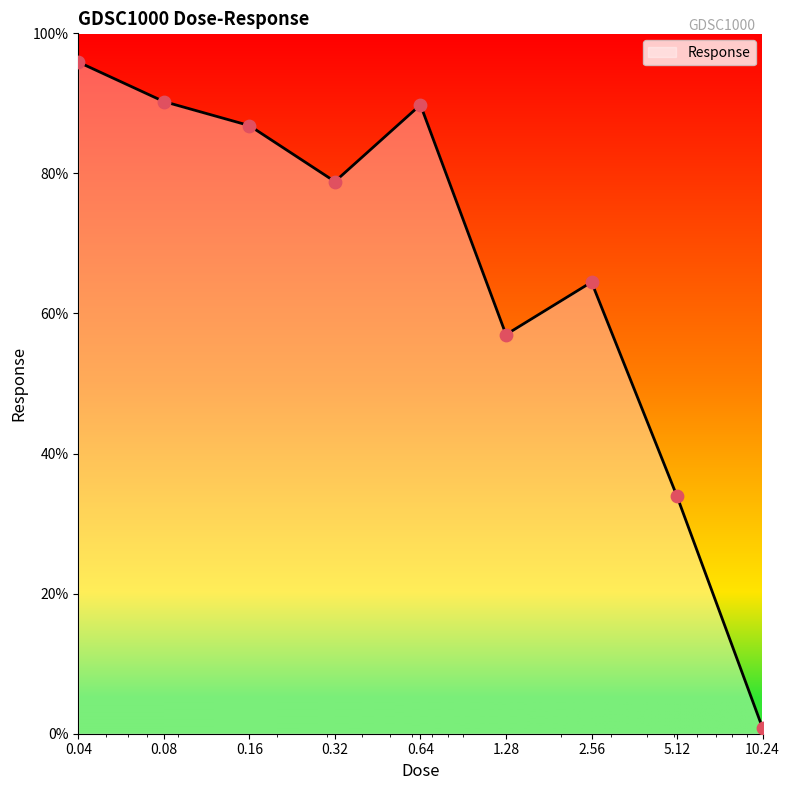

What is the difference between the maximum and minimum values?

95.1